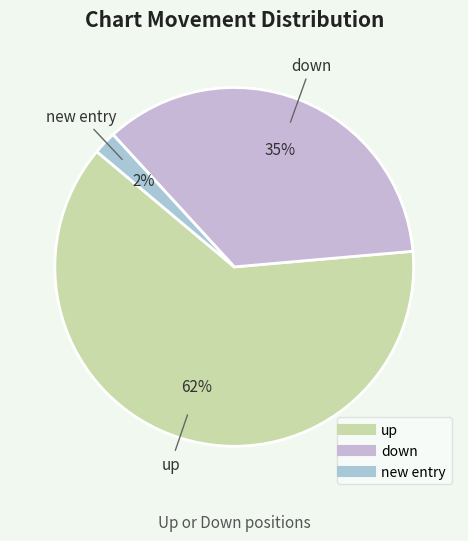

How many slices are in this pie chart?

3